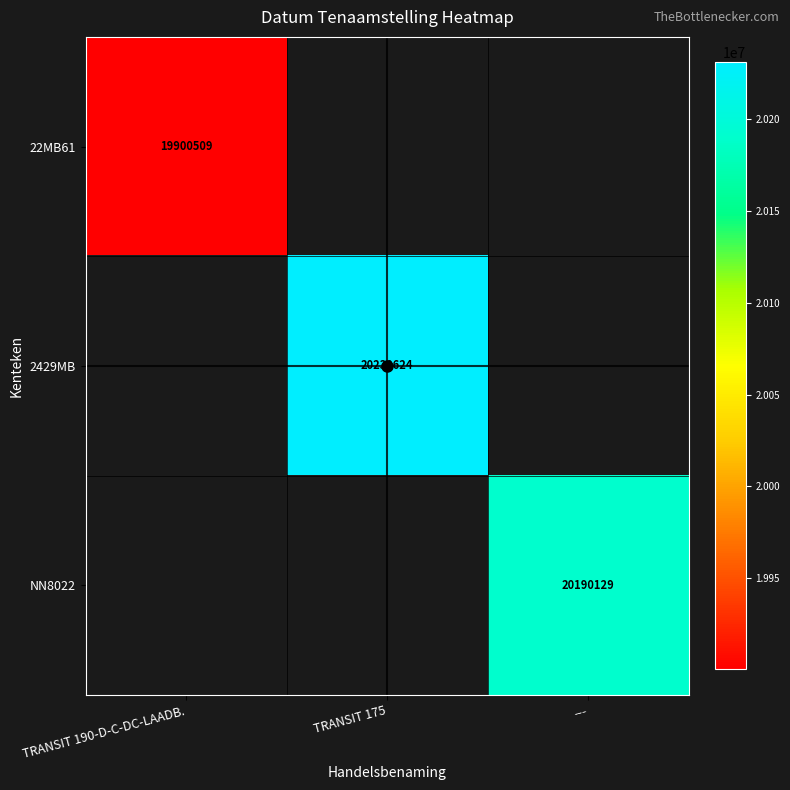

At how many categories does at least one series exceed 20200053?

1